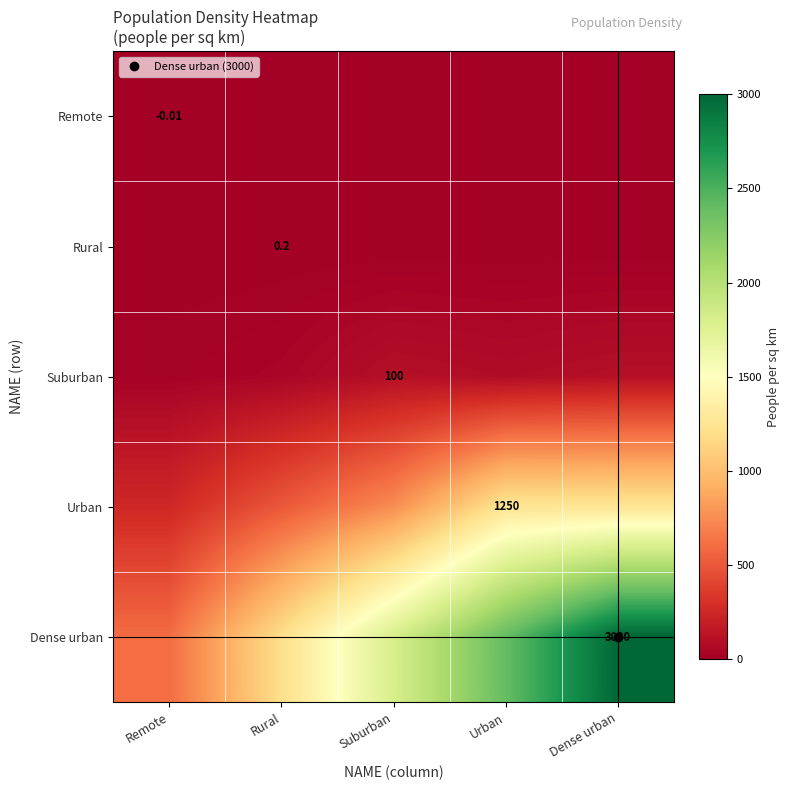

Which series has the largest total across all categories?

Dense urban